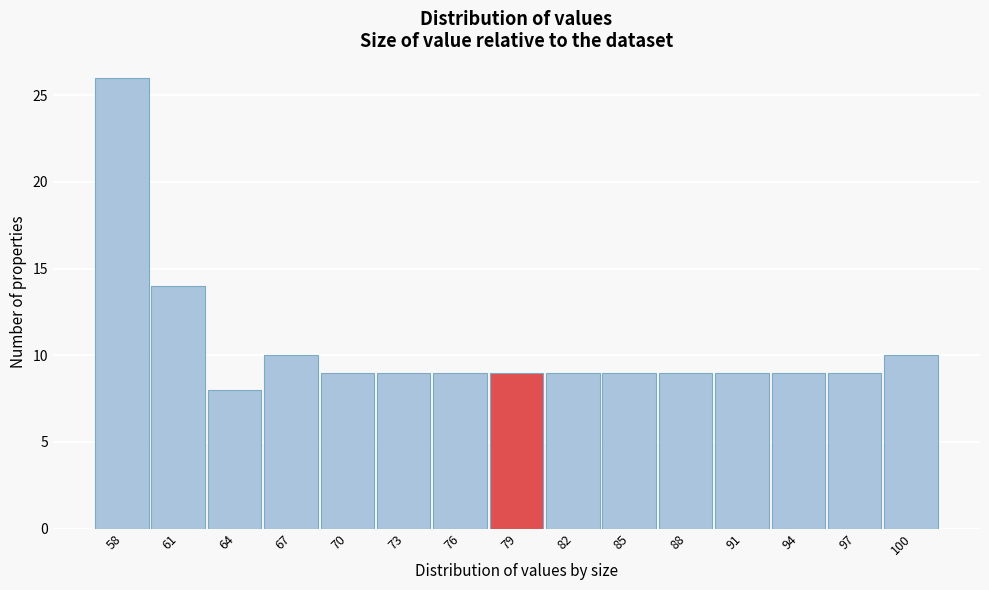

Reading left to right, transcribe this chart: for each bar, give the range it covers on the x-axis and its height. Neither the bar edges nor the heights are printed on the chart, so give them approximately, as read against the axes.

56.5 to 59.5: 26
59.5 to 62.5: 14
62.5 to 65.5: 8
65.5 to 68.5: 10
68.5 to 72.0: 9
72.0 to 75.0: 9
75.0 to 78.0: 9
78.0 to 81.0: 9
81.0 to 84.0: 9
84.0 to 87.0: 9
87.0 to 90.0: 9
90.0 to 93.0: 9
93.0 to 96.0: 9
96.0 to 99.0: 9
99.0 to 102.0: 10